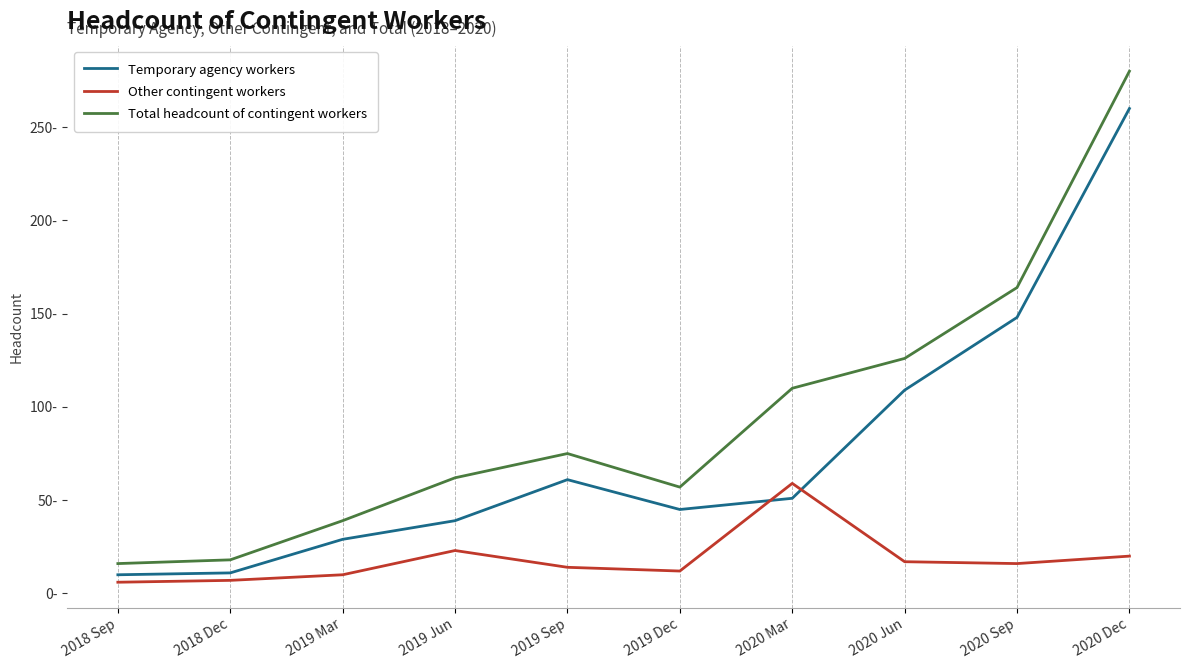

True or false: Other contingent workers and Total headcount of contingent workers intersect in this chart.

False